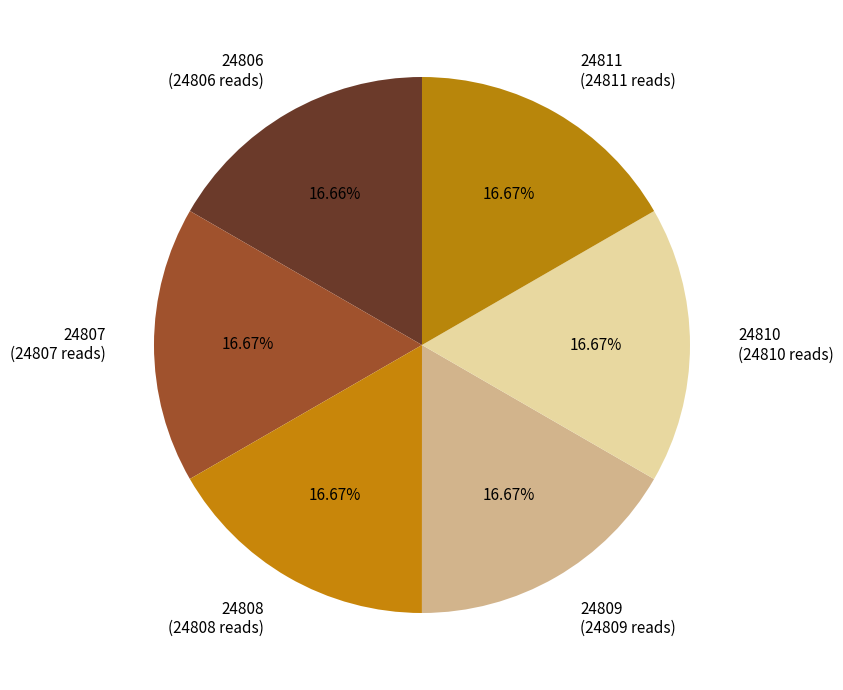

Is it true that 24807 is 17% of the pie?

True